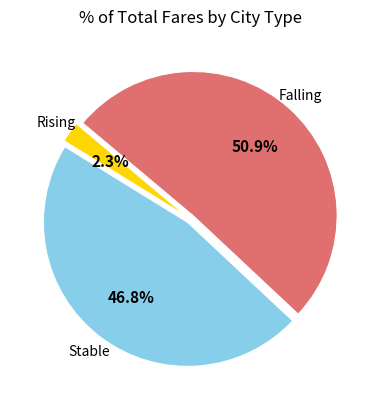

Does any single category account for the majority?

Yes